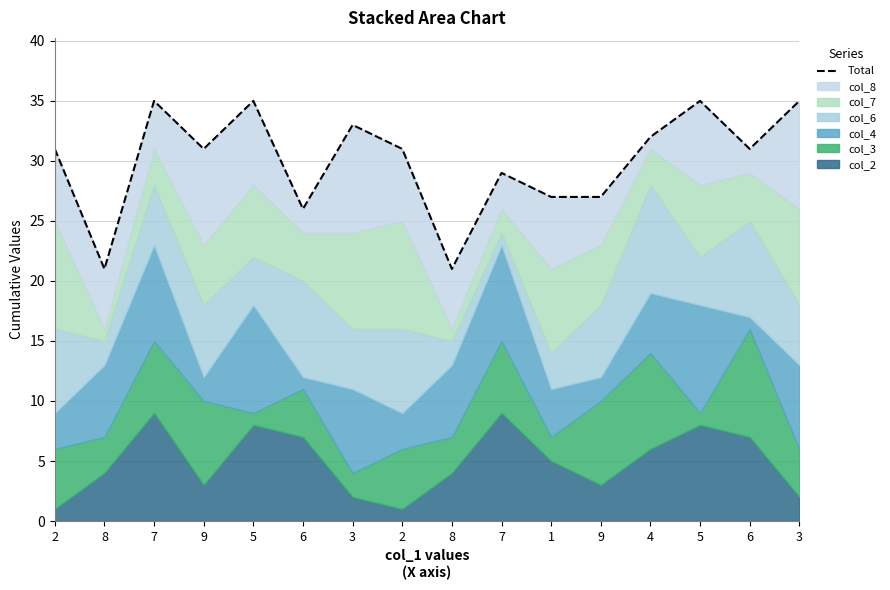

Does the chart display data point markers on the line(s)?

No